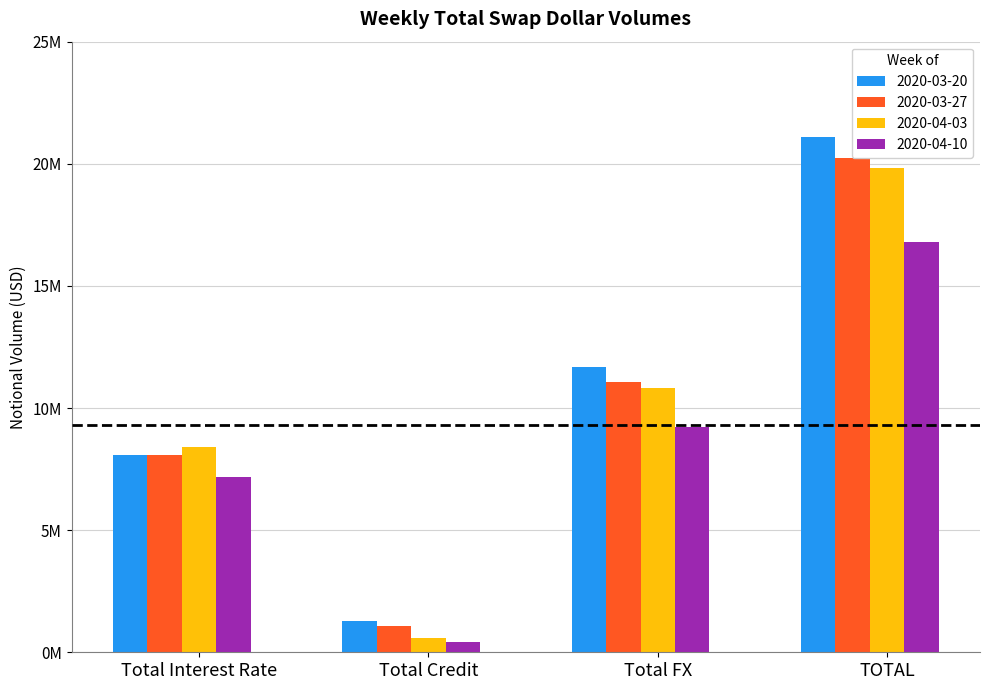

List the series in order of their peak value, highest first.

2020-03-20, 2020-03-27, 2020-04-03, 2020-04-10